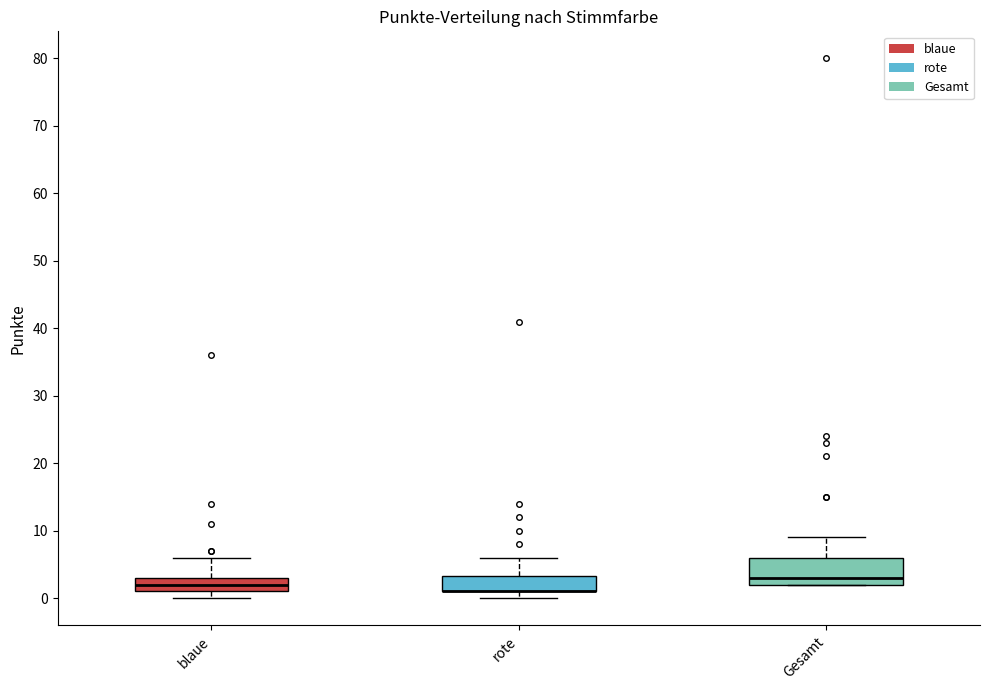

Where is the lower edge of the box for Gesamt on the y-axis? The values are not printed on the chart, so give them approximately, as read against the axis.

2